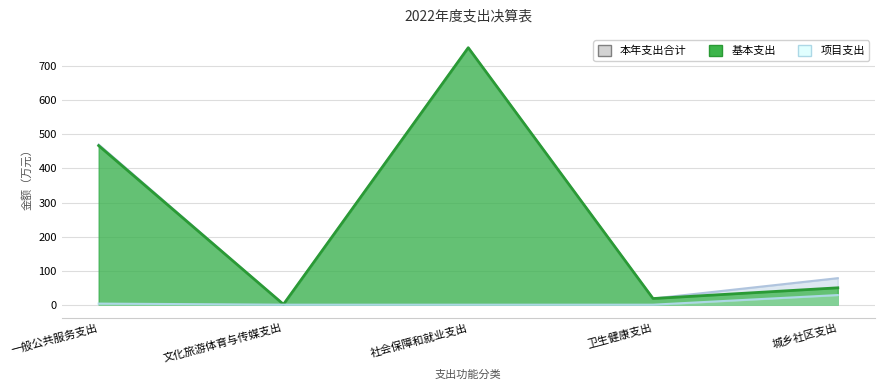

True or false: 本年支出合计 has a value of 0.9 at 文化旅游体育与传媒支出.

True